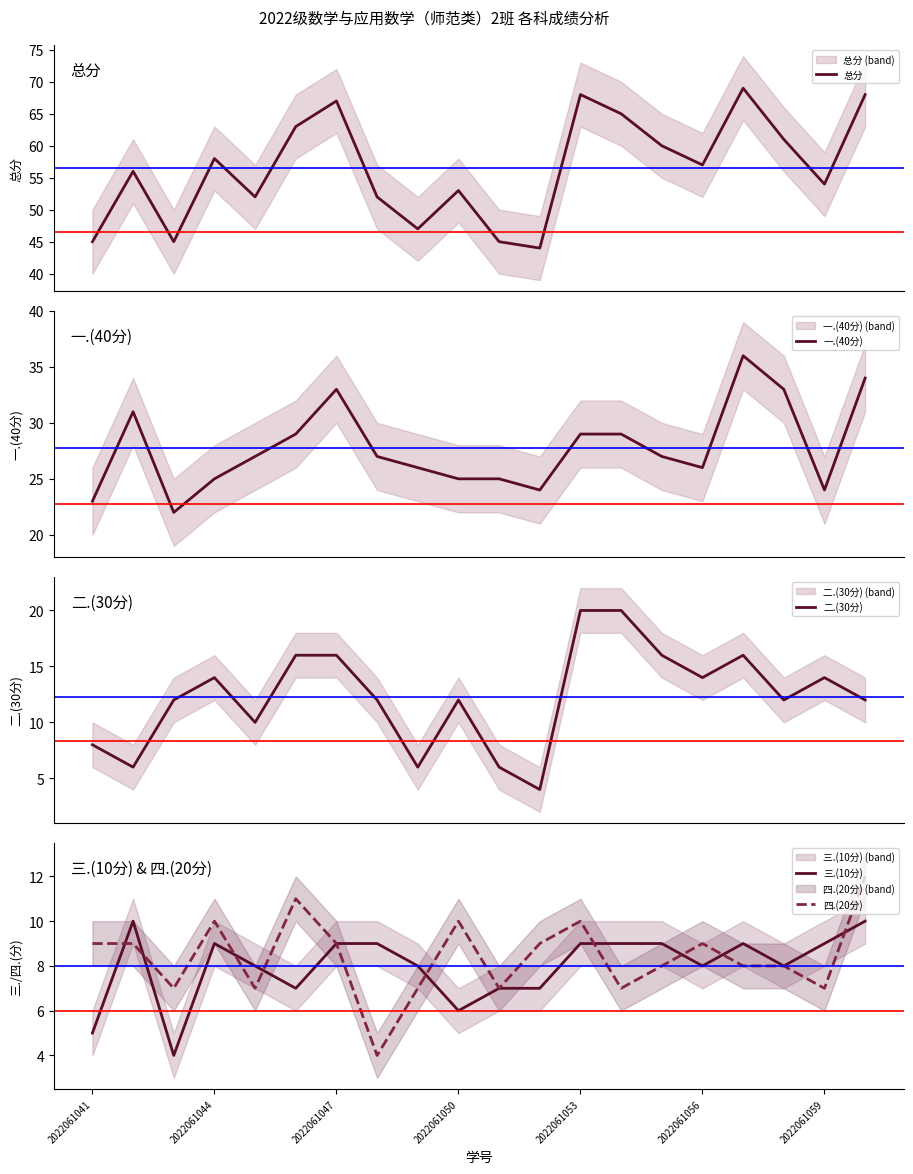

Does the chart display data point markers on the line(s)?

No